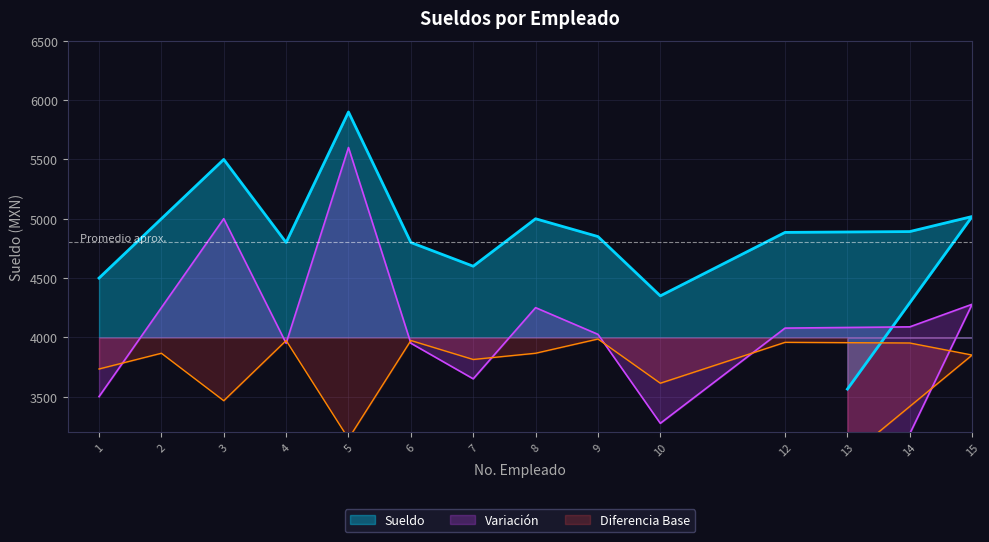

Where does the data first go above 4885?

2